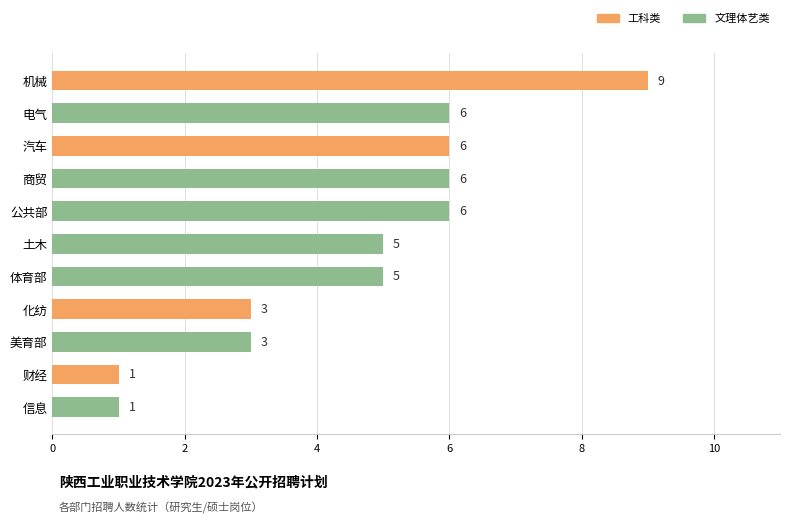

The value at 机械 is 9. True or false?

True